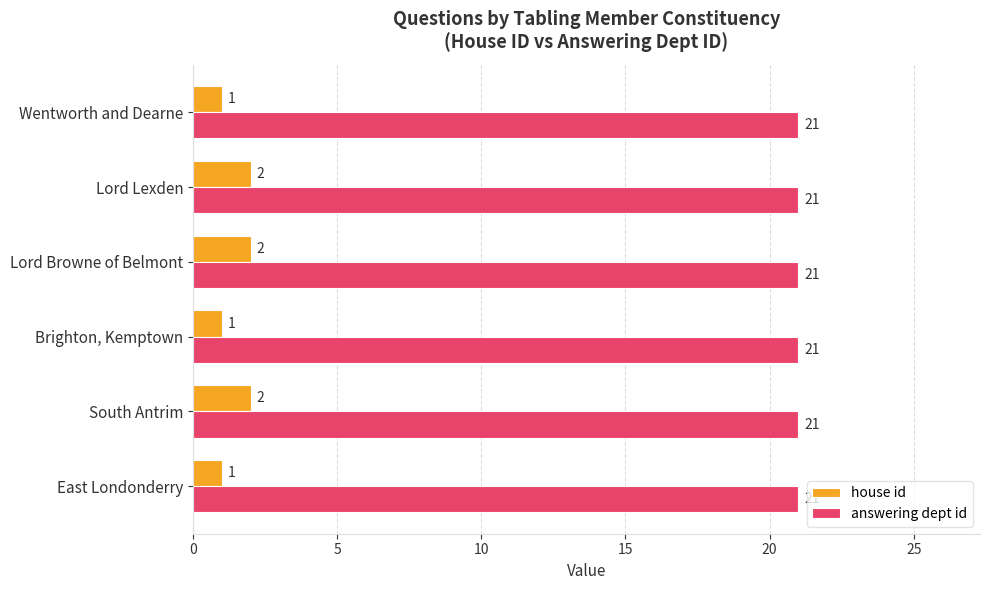

What is the sum of all house id values?

9